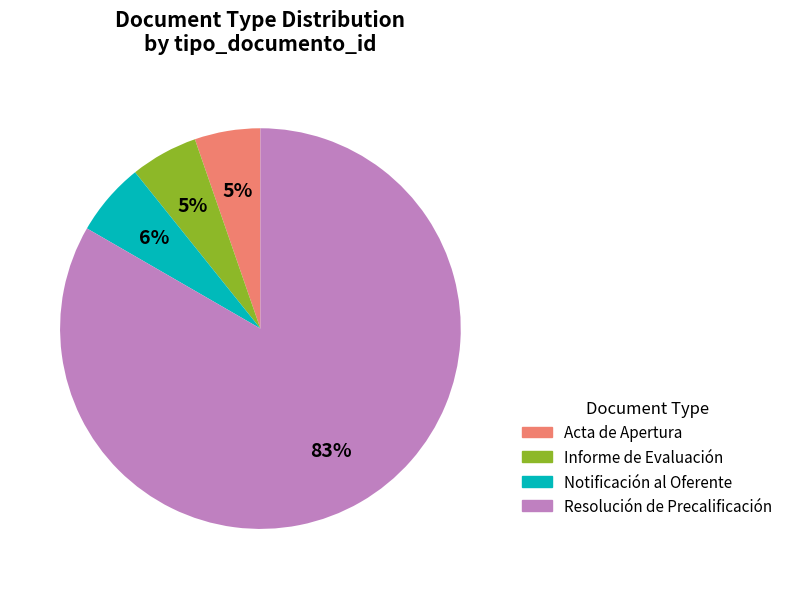

To the nearest percent, what is the difference between the Notificación al Oferente and Acta de Apertura slice percentages?

1%